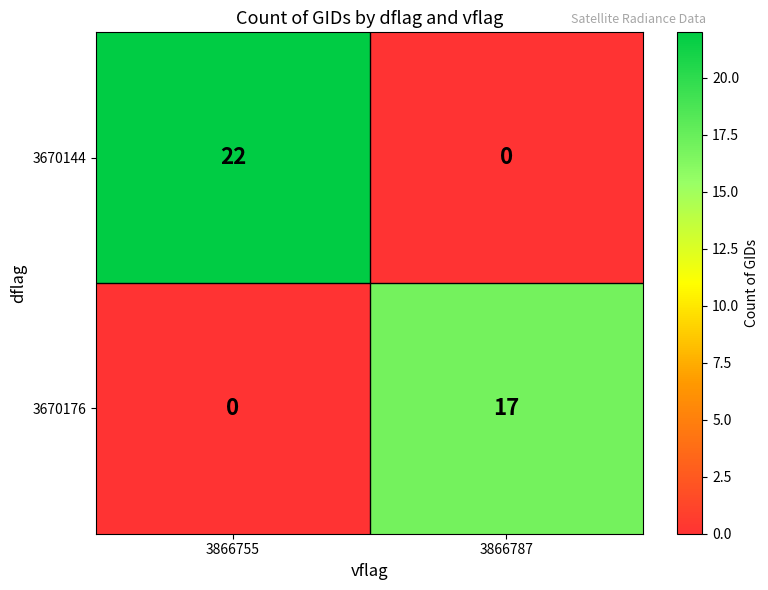

Reading left to right, list all the values displayed in this chart.

3670144: 3866755=22	3866787=0
3670176: 3866755=0	3866787=17